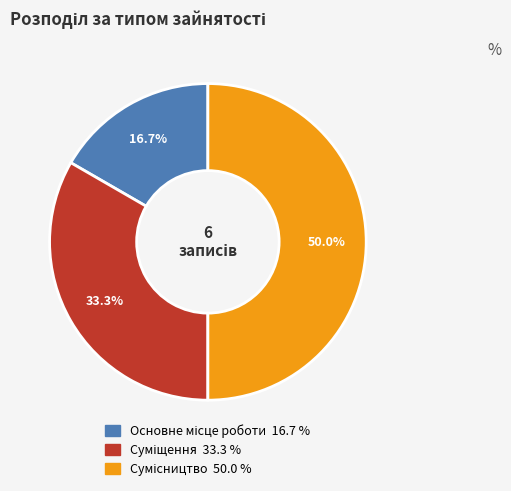

To the nearest percent, what portion does Сумісництво represent?

50%